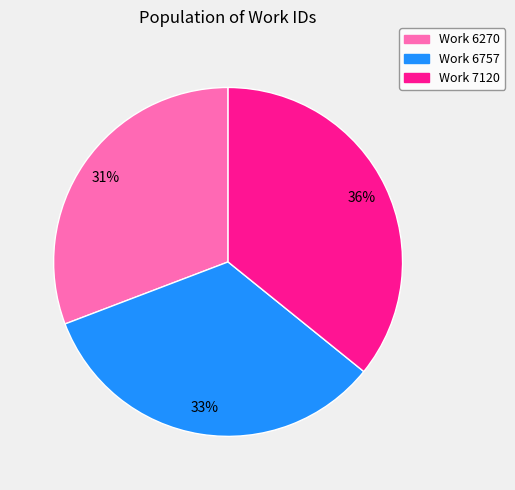

To the nearest percent, what is the difference between the largest and smallest slice percentages?

5%